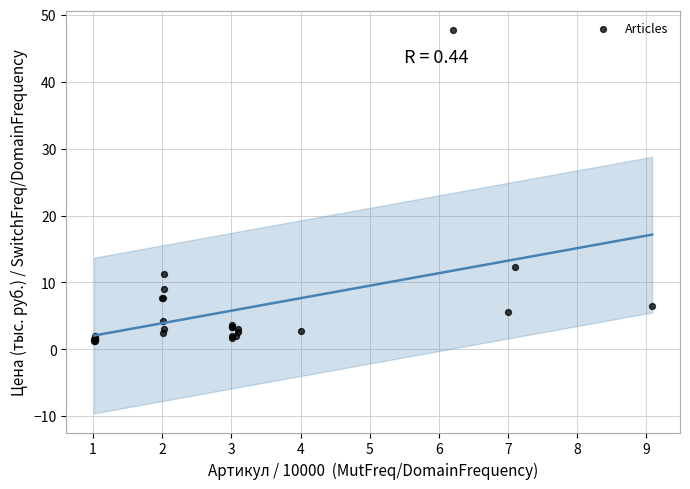

What Y value in the scatter plot is closest to 24?

12.4